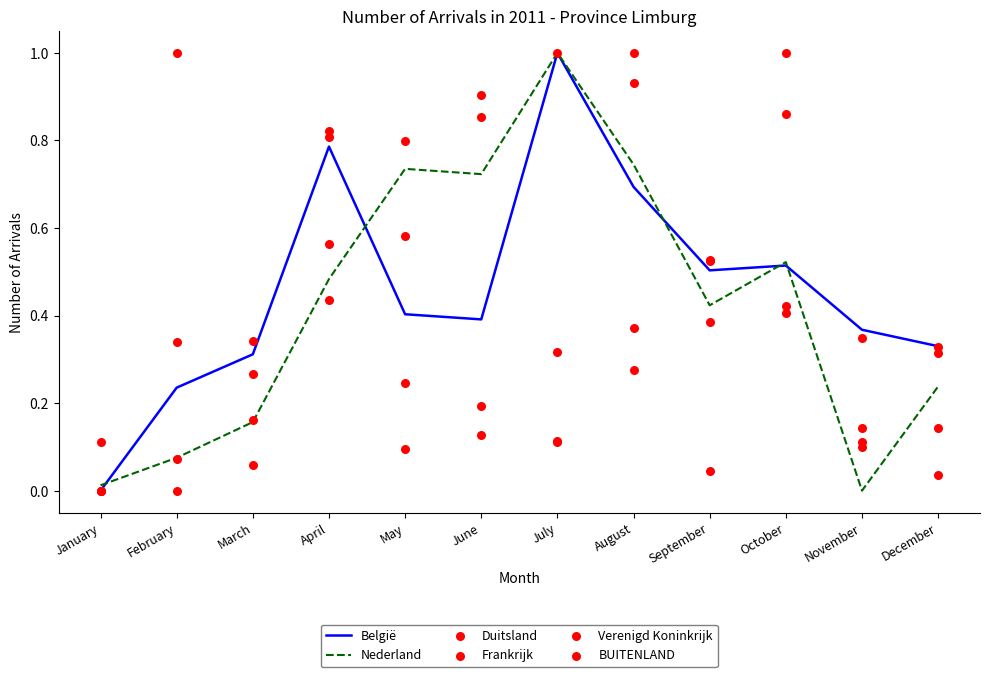

What are all the series names shown in the legend?

België, Nederland, Duitsland, Frankrijk, Verenigd Koninkrijk, BUITENLAND